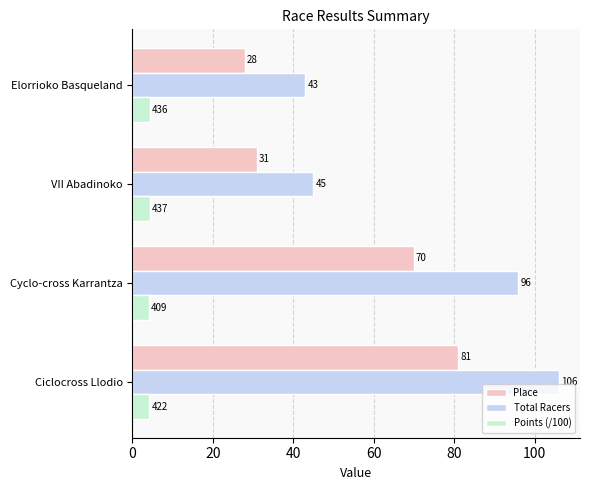

What is the average value of the Place series?

52.5